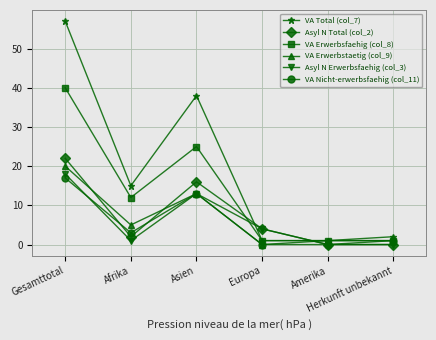

True or false: VA Nicht-erwerbsfaehig (col_11) has more than 0 interior local peaks.

True